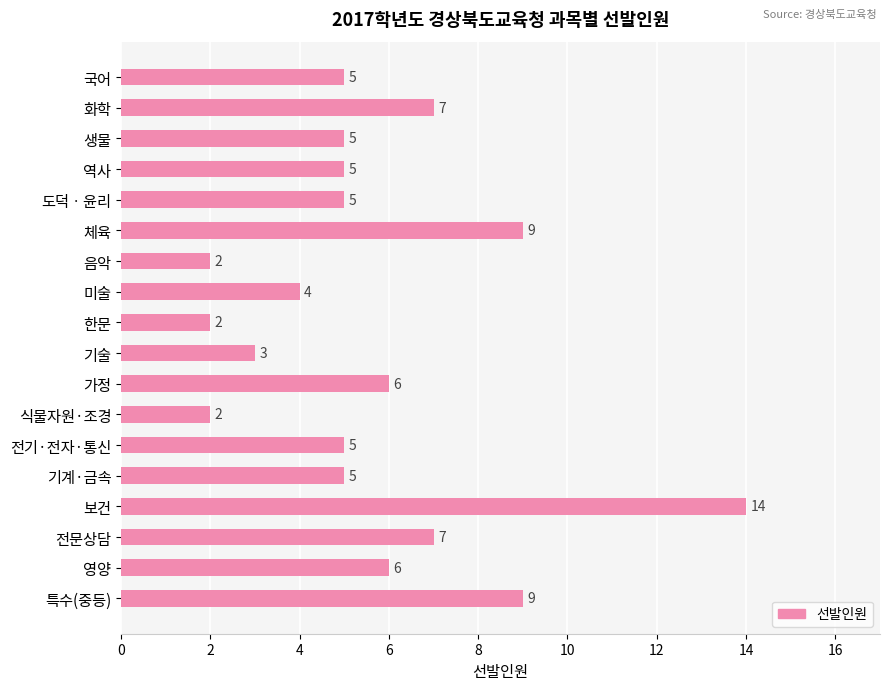

What is the sum of all values?

101